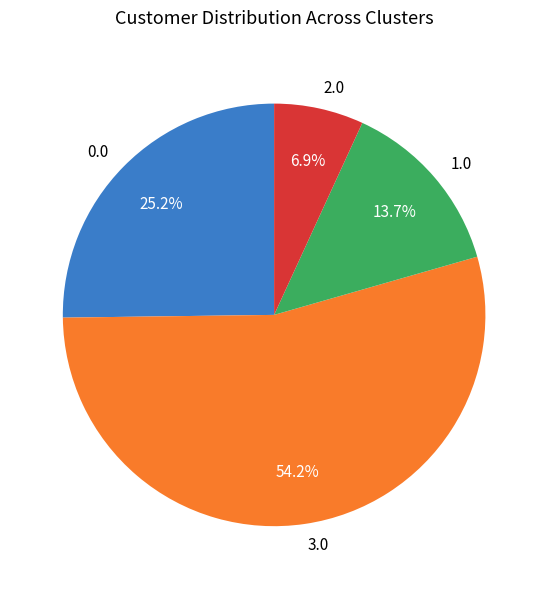

Do 2.0 and 1.0 together represent more than half of the pie?

No